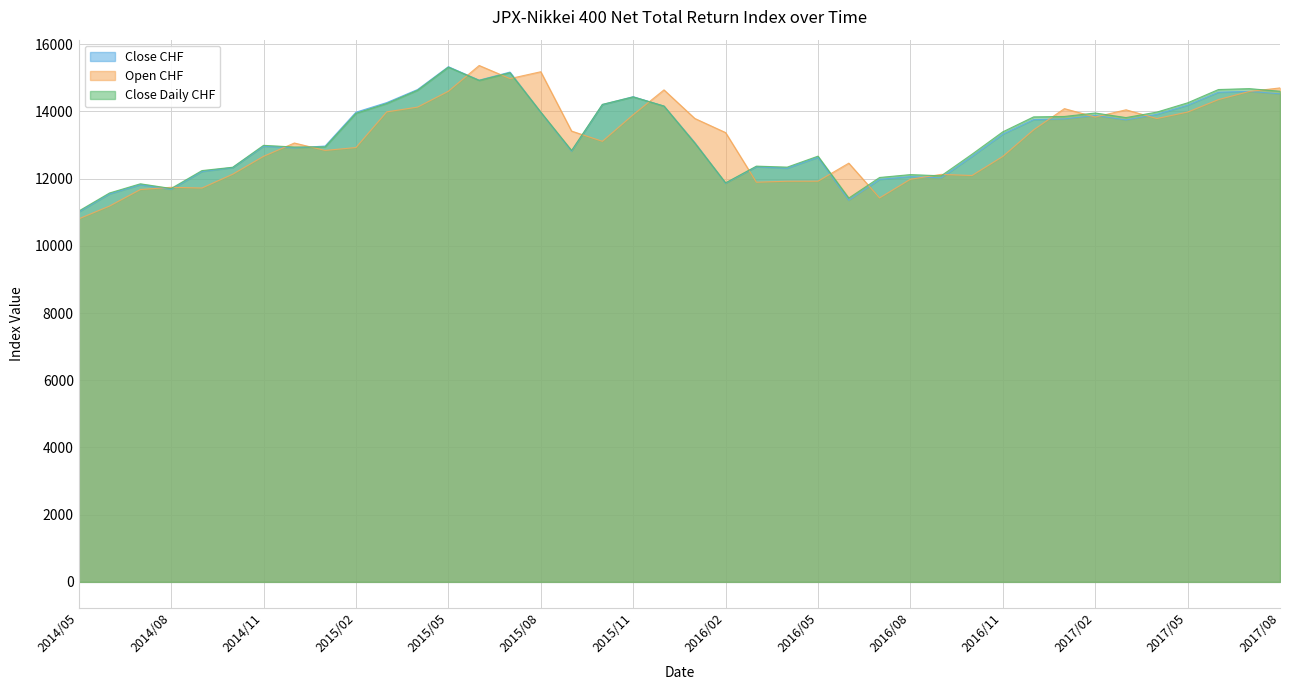

How many interior local valleys does the Close CHF series have?

9